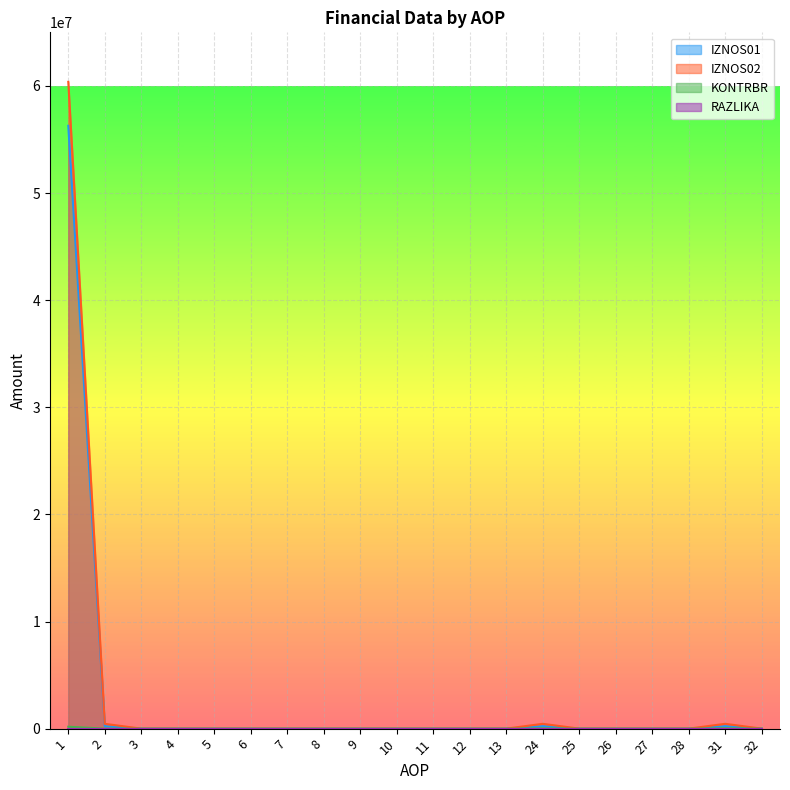

Reading left to right, extract all data points from this chart.

IZNOS01: 1=56276277.0	2=231000.0	3=0.0	4=0.0	5=0.0	6=0.0	7=0.0	8=0.0	9=0.0	10=0.0	11=0.0	12=0.0	13=0.0	24=231000.0	25=0.0	26=0.0	27=0.0	28=0.0	31=231000.0	32=0.0
IZNOS02: 1=60378232.0	2=449366.8	3=0.0	4=0.0	5=0.0	6=0.0	7=0.0	8=0.0	9=0.0	10=0.0	11=0.0	12=0.0	13=0.0	24=449366.8	25=0.0	26=0.0	27=0.0	28=0.0	31=449366.8	32=0.0
KONTRBR: 1=177032.7	2=2259.5	3=0.0	4=0.0	5=0.0	6=0.0	7=0.0	8=0.0	9=0.0	10=0.0	11=0.0	12=0.0	13=0.0	24=27113.6	25=0.0	26=0.0	27=0.0	28=0.0	31=35021.7	32=0.0
RAZLIKA: 1=0.0	2=0.2	3=0.0	4=0.0	5=0.0	6=0.0	7=0.0	8=0.0	9=0.0	10=0.0	11=0.0	12=0.0	13=0.0	24=0.2	25=0.0	26=0.0	27=0.0	28=0.0	31=0.2	32=0.0